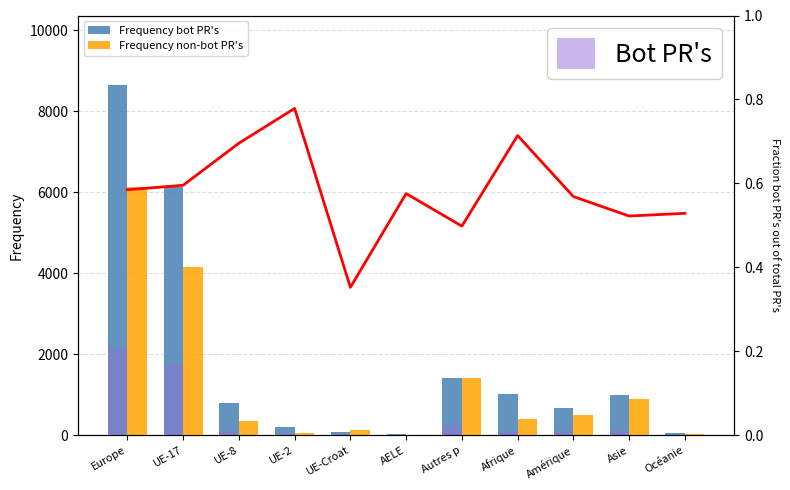

Is it true that Frequency bot PR's equals 1626 at Afrique?

False